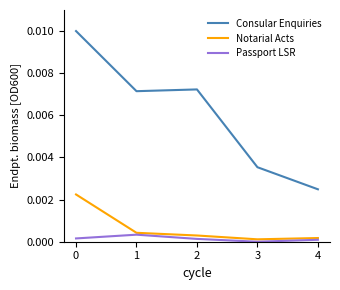

True or false: Passport LSR and Consular Enquiries cross at least once.

False